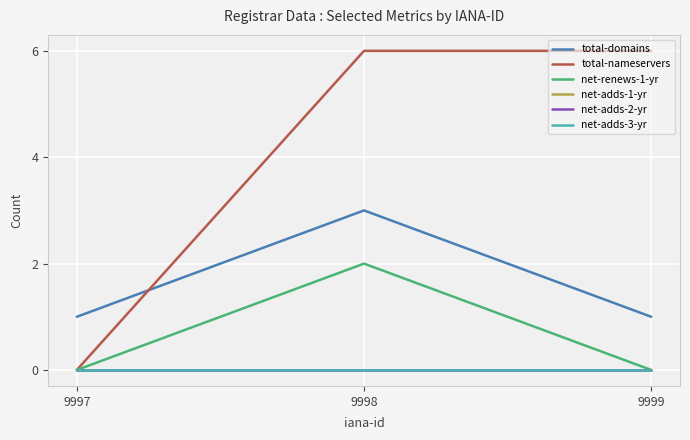

What is the total value across all series at 9999?

7